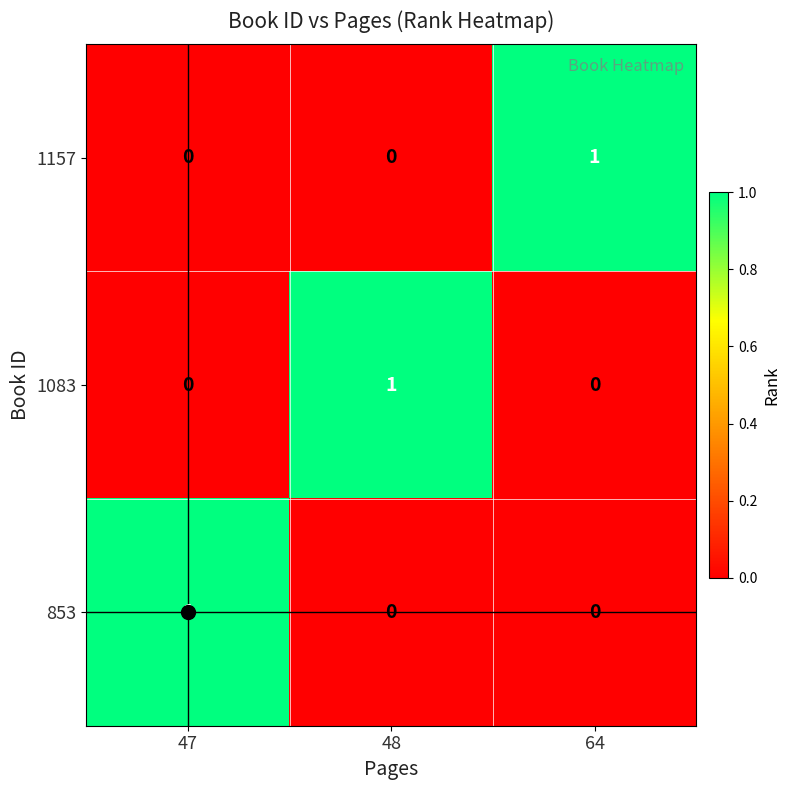

Is it true that 1083 equals 1 at 48?

True